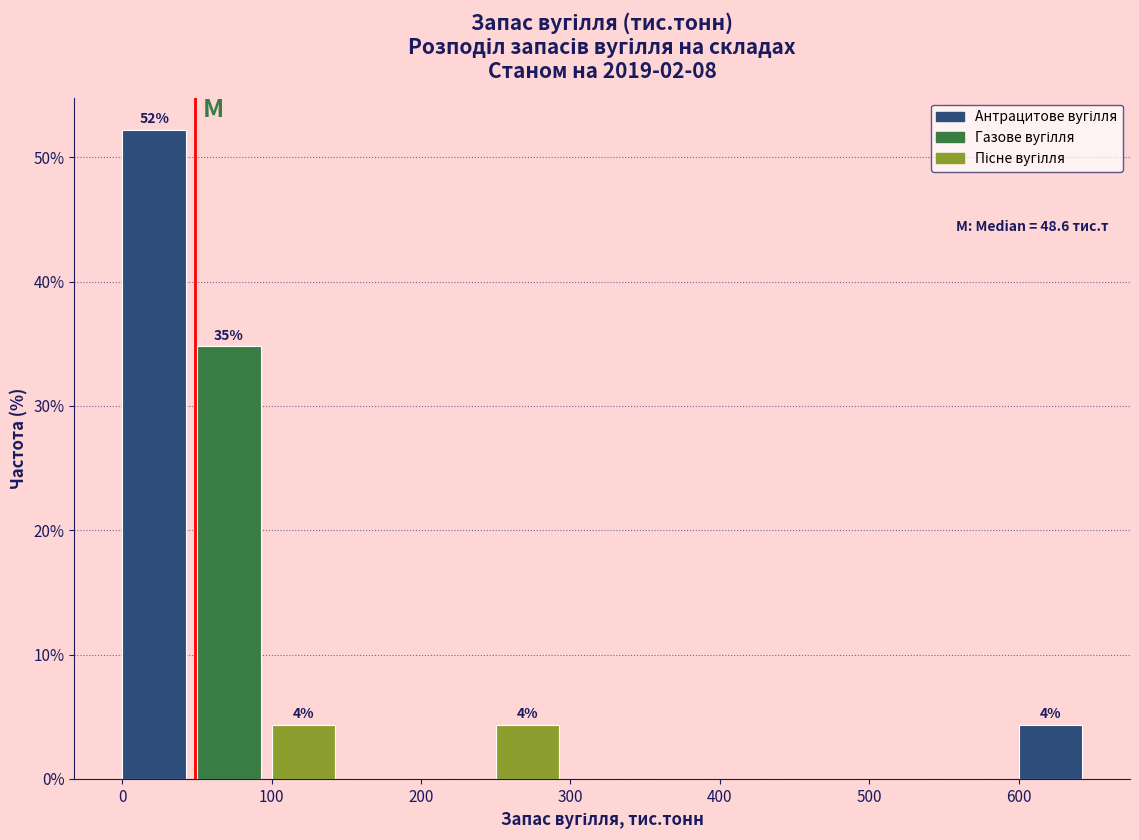

Which range on the x-axis has the tallest bar?

0 to 50